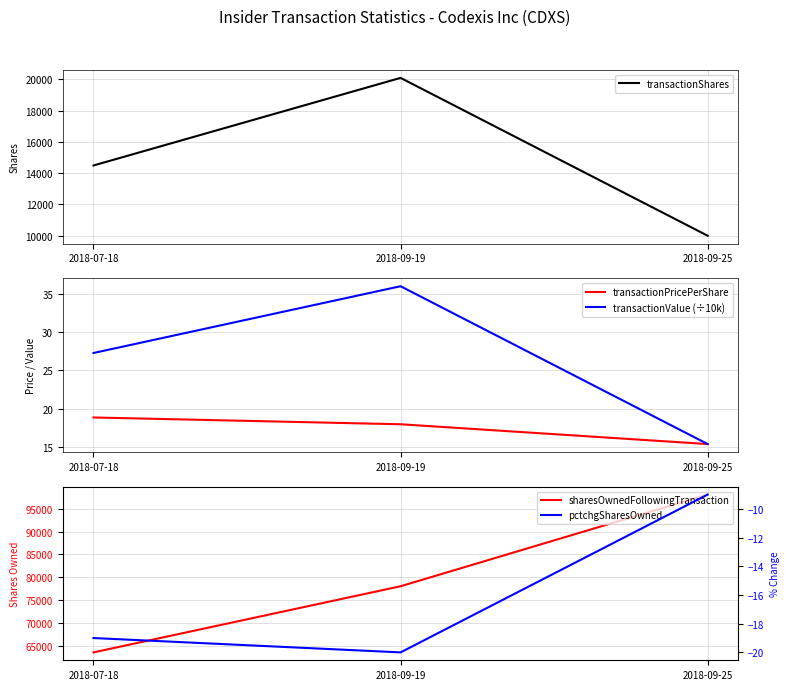

What is the label of the 3rd point from the left?

2018-09-25